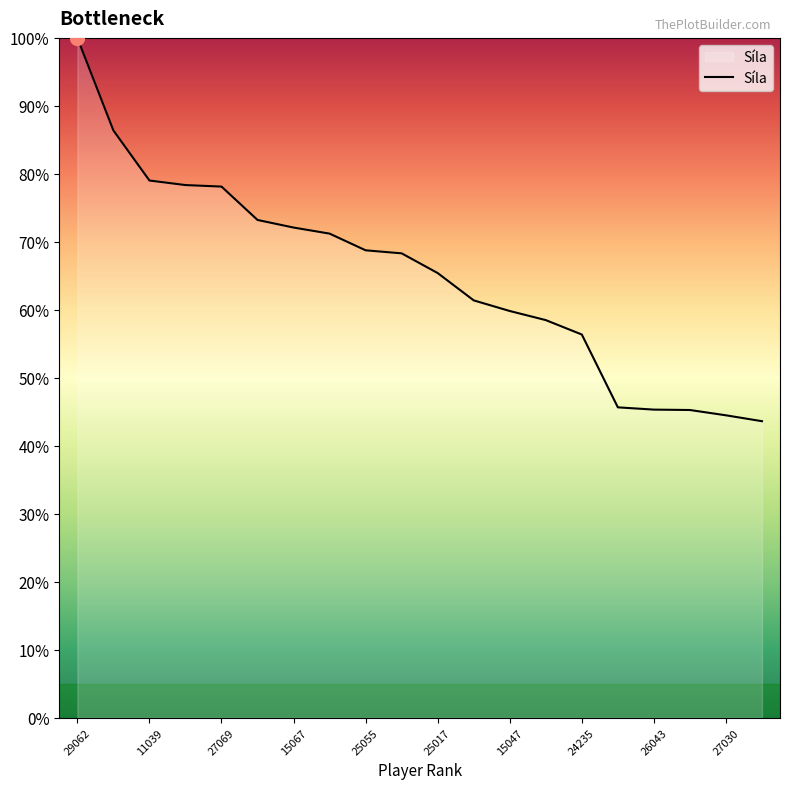

What is the difference between the maximum and minimum values?

56.4